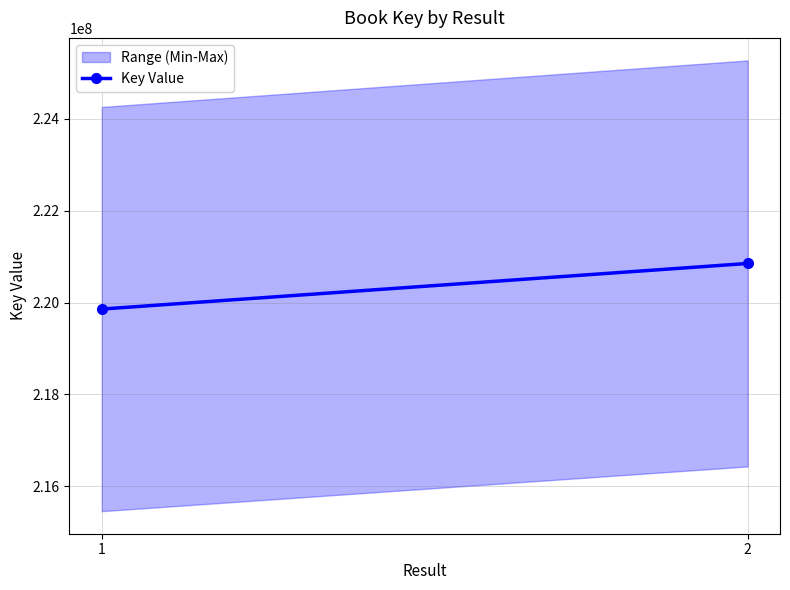

What is the sum of the values at 2 and 1?

440707075